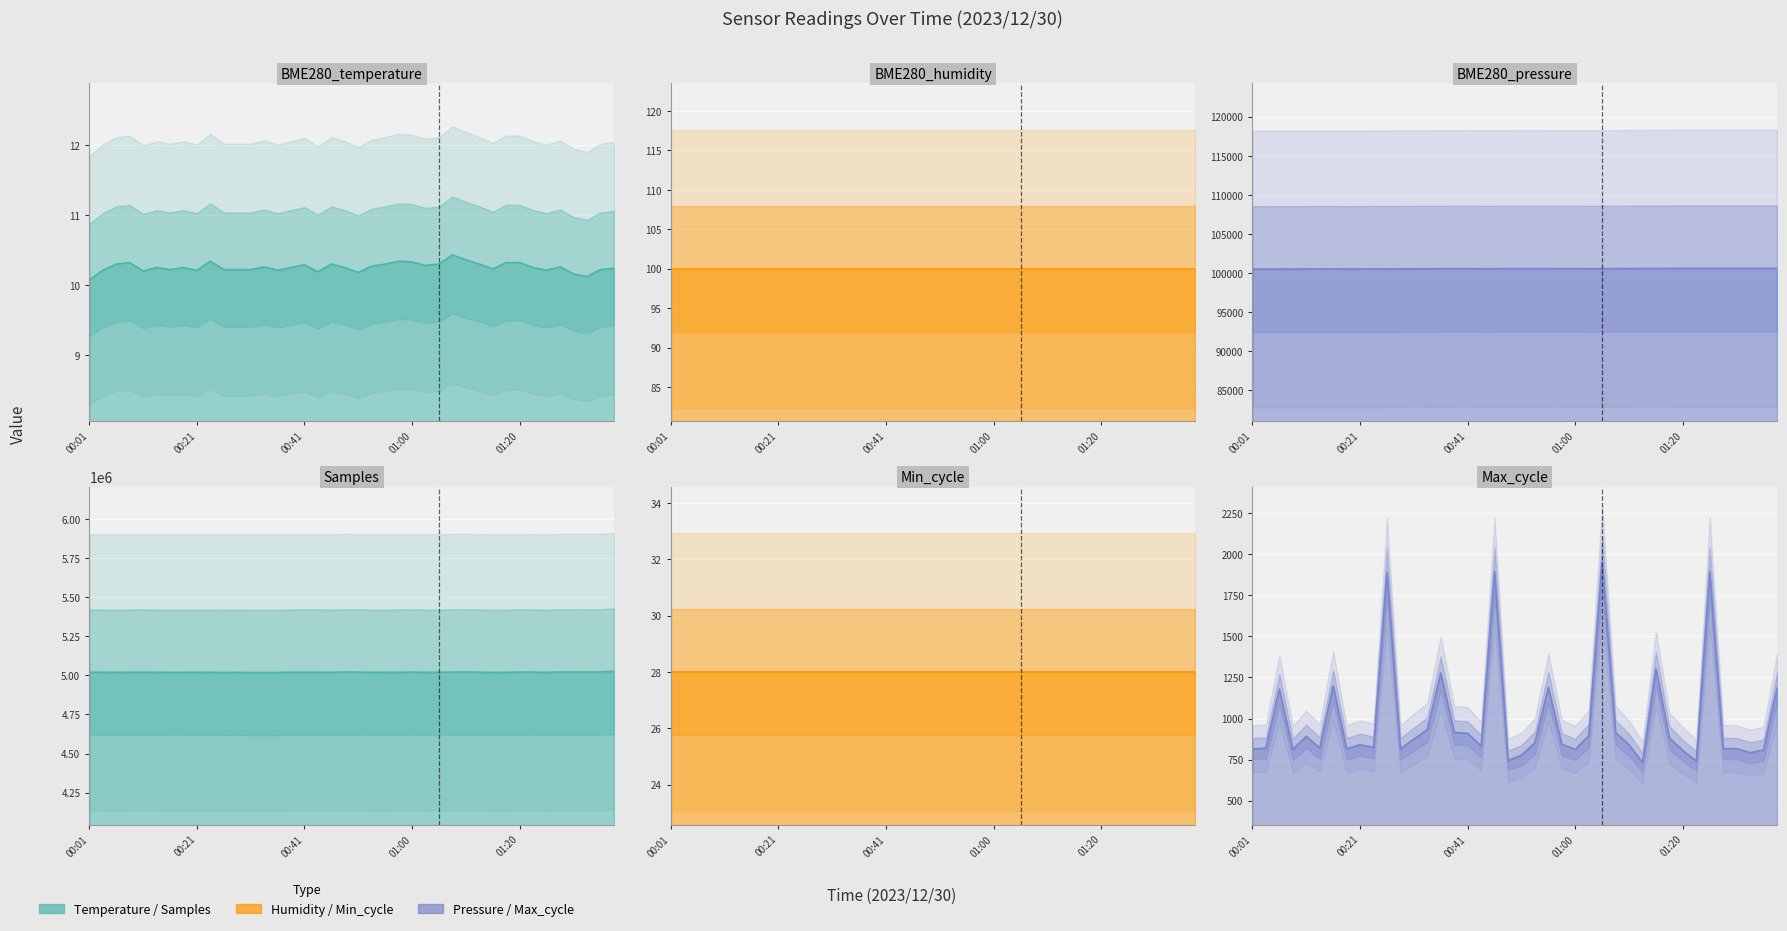

What is the total value across all series at 01:15?

5120687.3